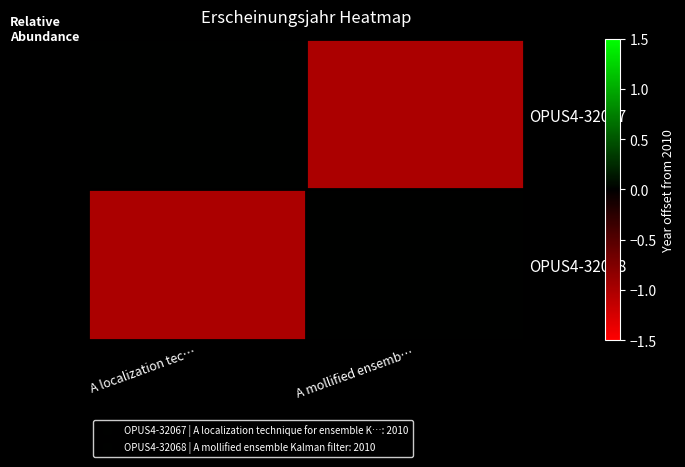

What is the total value across all series at A localization tec…?

-1